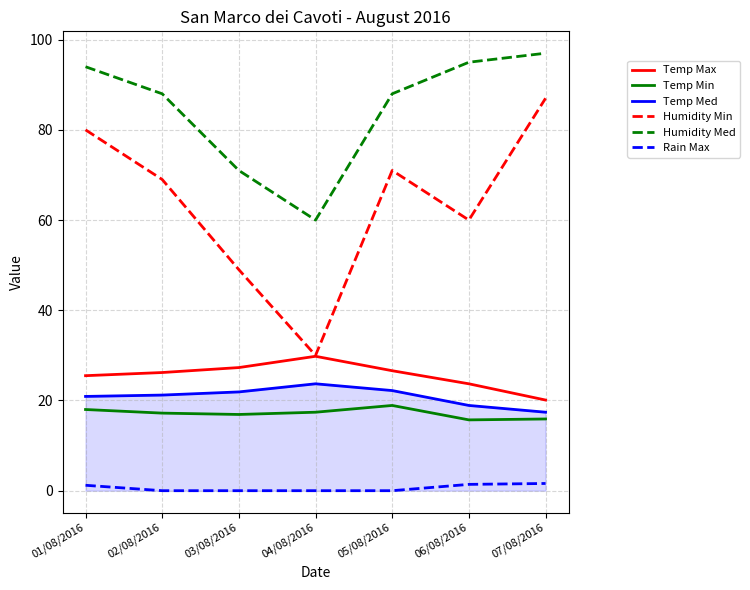

Which category has the lowest value in the Temp Max series?

07/08/2016